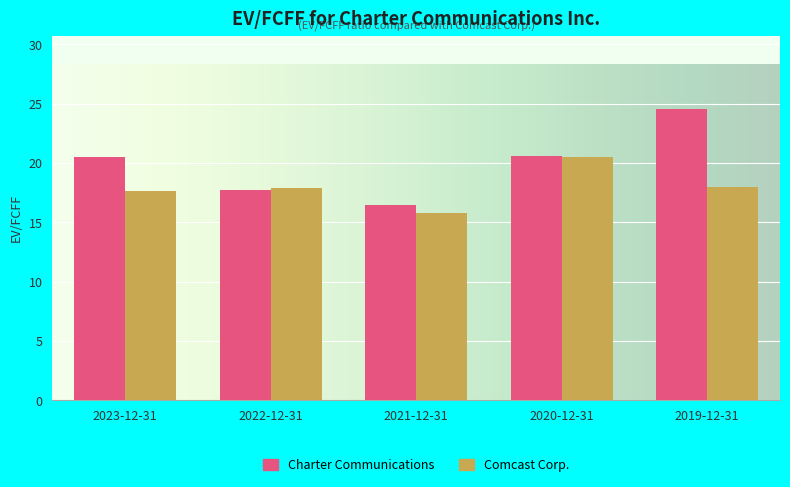

How many bars are there in each group?

2